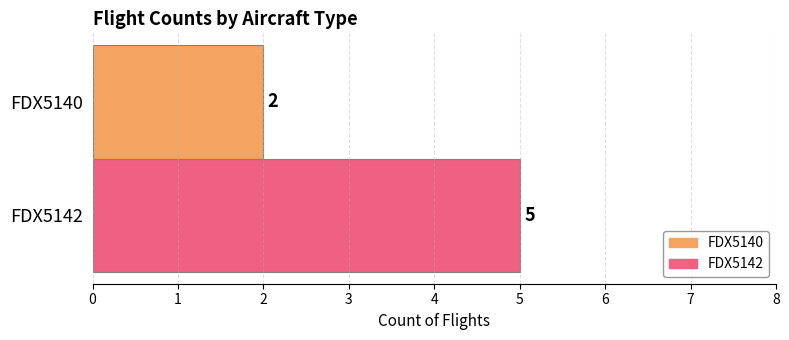

Is it true that FDX5140 equals 3 at FDX5140?

False